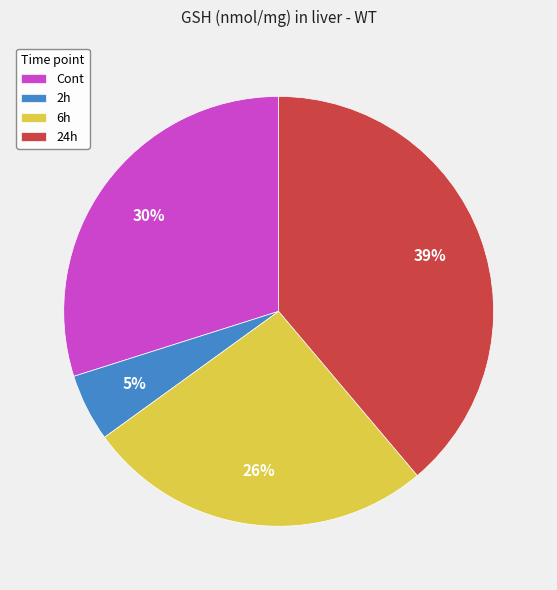

Is it true that Cont is 30% of the pie?

True